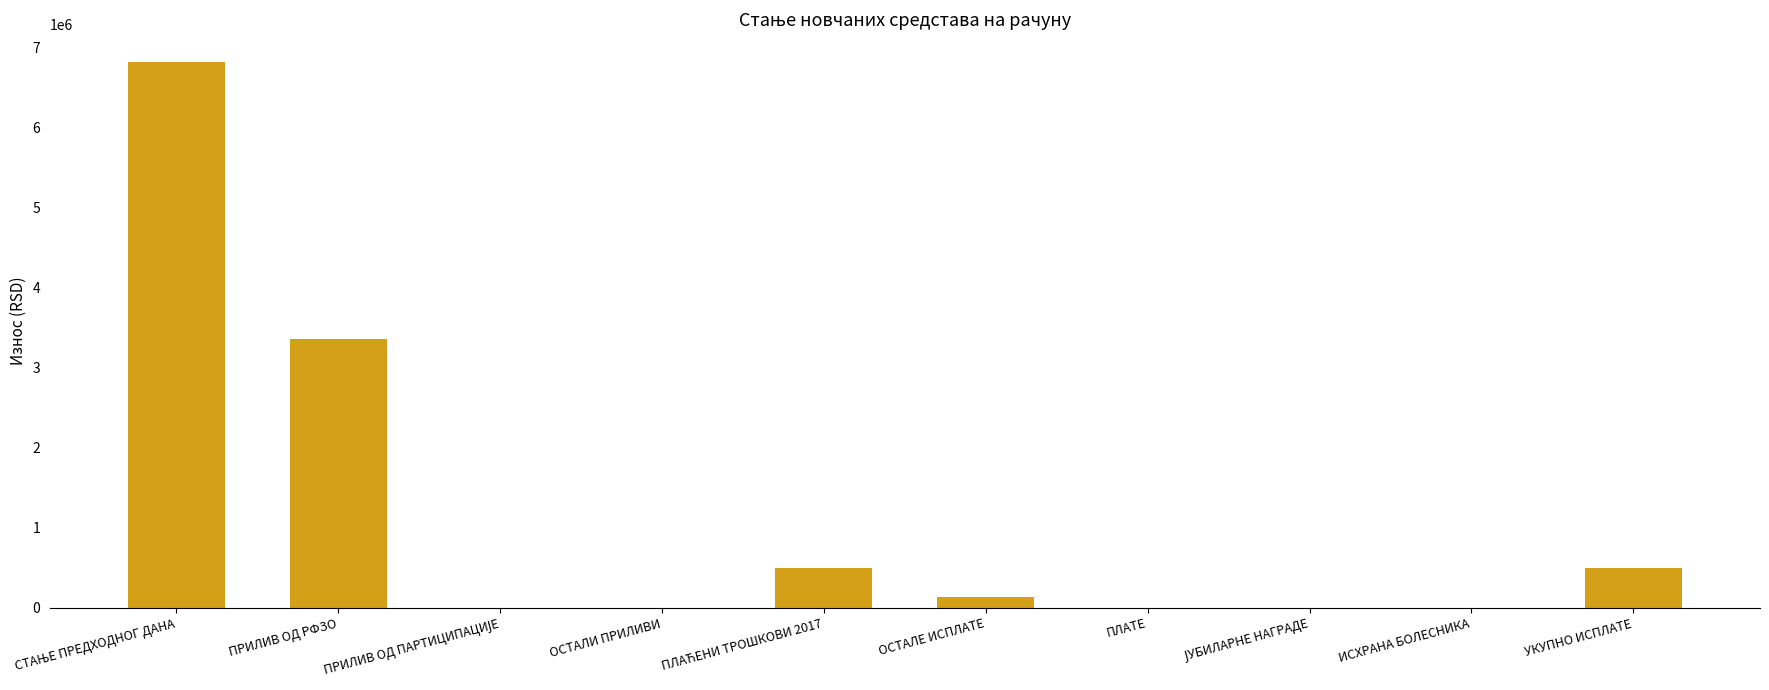

What is the average value?

1129508.0